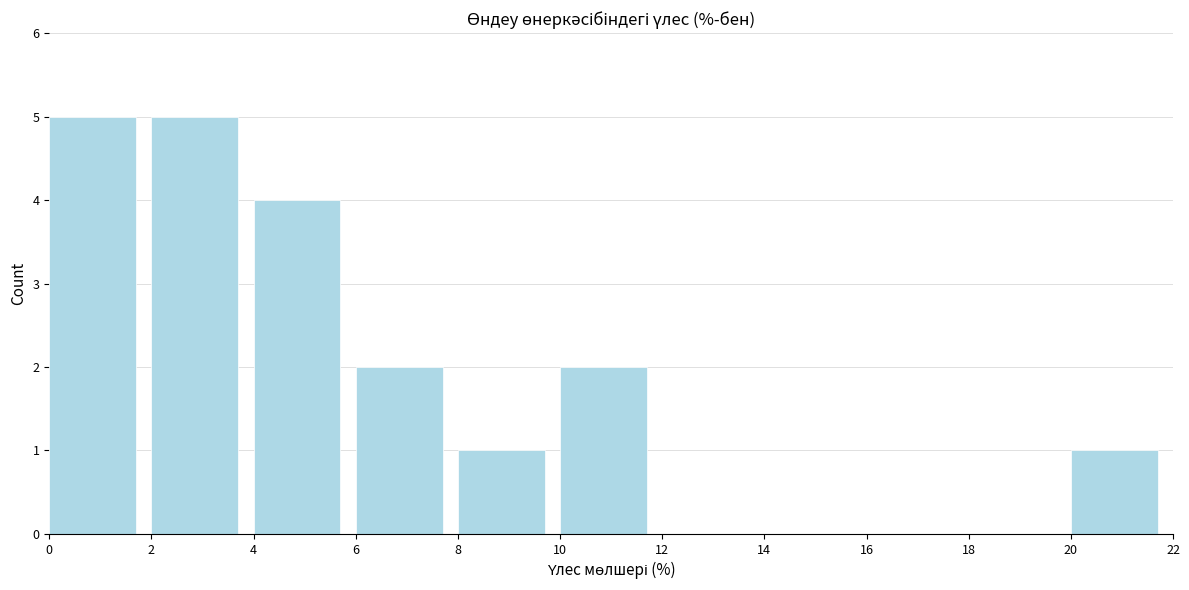

Reading left to right, list every bar in this chart as the range it spans on the x-axis followed by its height. The values are not printed on the chart, so give them approximately, as read against the axis.

0 to 2: 5
2 to 4: 5
4 to 6: 4
6 to 8: 2
8 to 10: 1
10 to 12: 2
12 to 14: 0
14 to 16: 0
16 to 18: 0
18 to 20: 0
20 to 22: 1